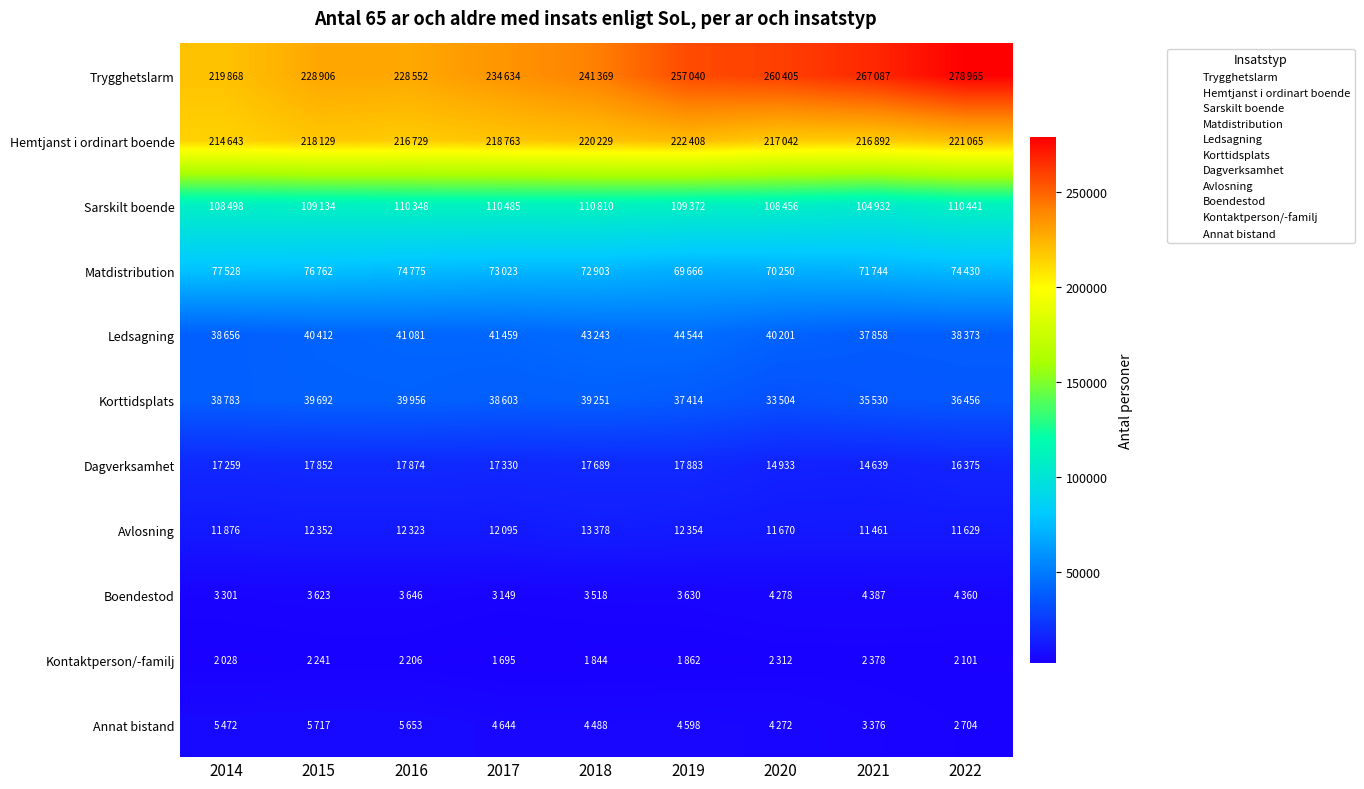

Which series has the largest total across all categories?

Trygghetslarm